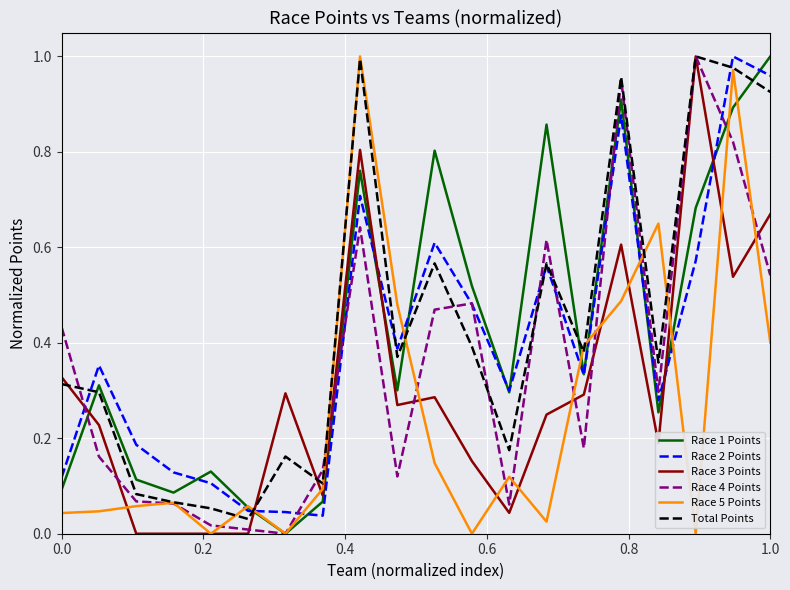

Which series ends up on top after the final intersection of Race 1 Points and Total Points?

Race 1 Points